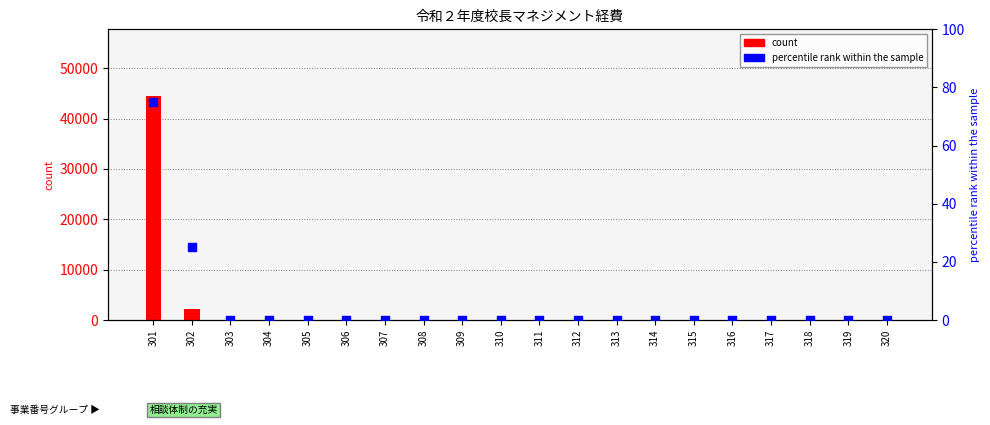

At how many categories does at least one series exceed 9648?

1